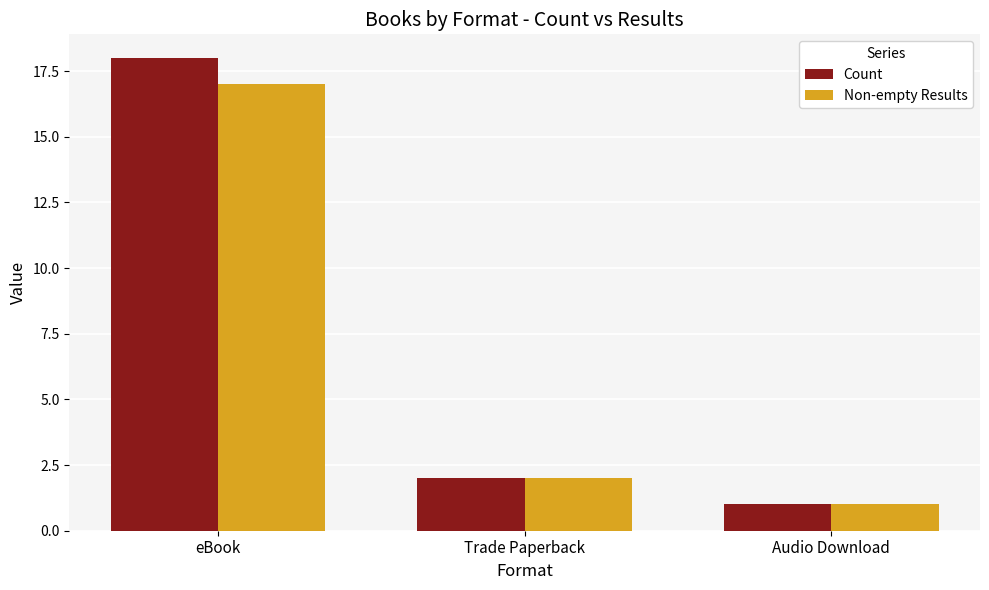

What position from the left is Audio Download?

3